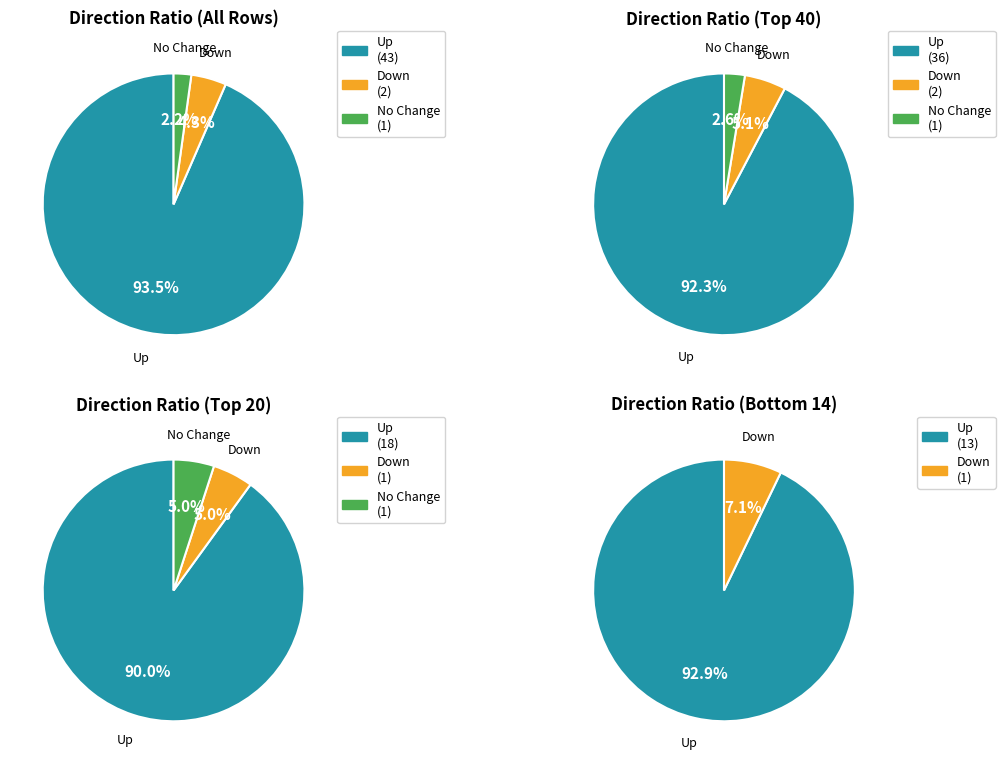

To the nearest percent, what portion does up represent?

93%